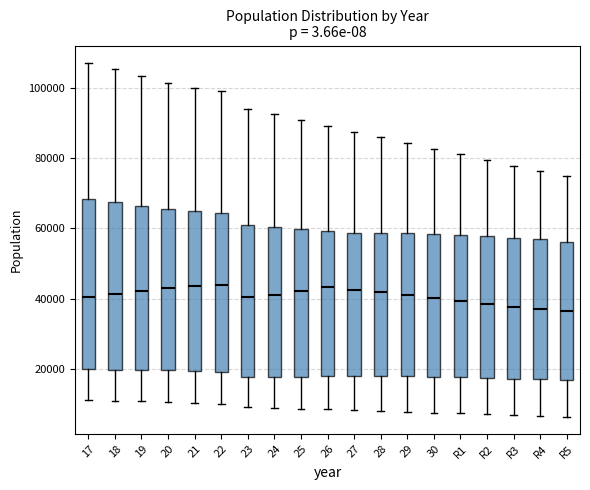

Reading left to right, transcribe this box plot: for each box, give where its median line is, the range the box spans, and where its two whiskers end, as read against the y-axis. The values are not printed on the chart, so give them approximately, as read against the axis.

17: median 40000, box 20000 to 68000, whiskers 12000 to 106000
18: median 42000, box 20000 to 68000, whiskers 12000 to 106000
19: median 42000, box 20000 to 66000, whiskers 10000 to 104000
20: median 42000, box 20000 to 66000, whiskers 10000 to 102000
21: median 44000, box 20000 to 64000, whiskers 10000 to 100000
22: median 44000, box 20000 to 64000, whiskers 10000 to 98000
23: median 40000, box 18000 to 62000, whiskers 10000 to 94000
24: median 42000, box 18000 to 60000, whiskers 8000 to 92000
25: median 42000, box 18000 to 60000, whiskers 8000 to 90000
26: median 44000, box 18000 to 60000, whiskers 8000 to 90000
27: median 42000, box 18000 to 58000, whiskers 8000 to 88000
28: median 42000, box 18000 to 58000, whiskers 8000 to 86000
29: median 42000, box 18000 to 58000, whiskers 8000 to 84000
30: median 40000, box 18000 to 58000, whiskers 8000 to 82000
R1: median 40000, box 18000 to 58000, whiskers 8000 to 82000
R2: median 38000, box 18000 to 58000, whiskers 8000 to 80000
R3: median 38000, box 18000 to 58000, whiskers 8000 to 78000
R4: median 38000, box 18000 to 56000, whiskers 6000 to 76000
R5: median 36000, box 16000 to 56000, whiskers 6000 to 74000